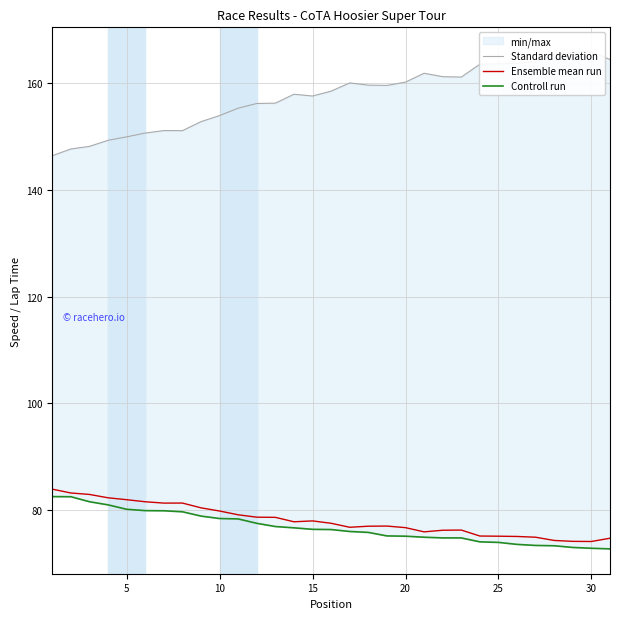

The Ensemble mean run series shows 75.0 at 25. True or false?

True